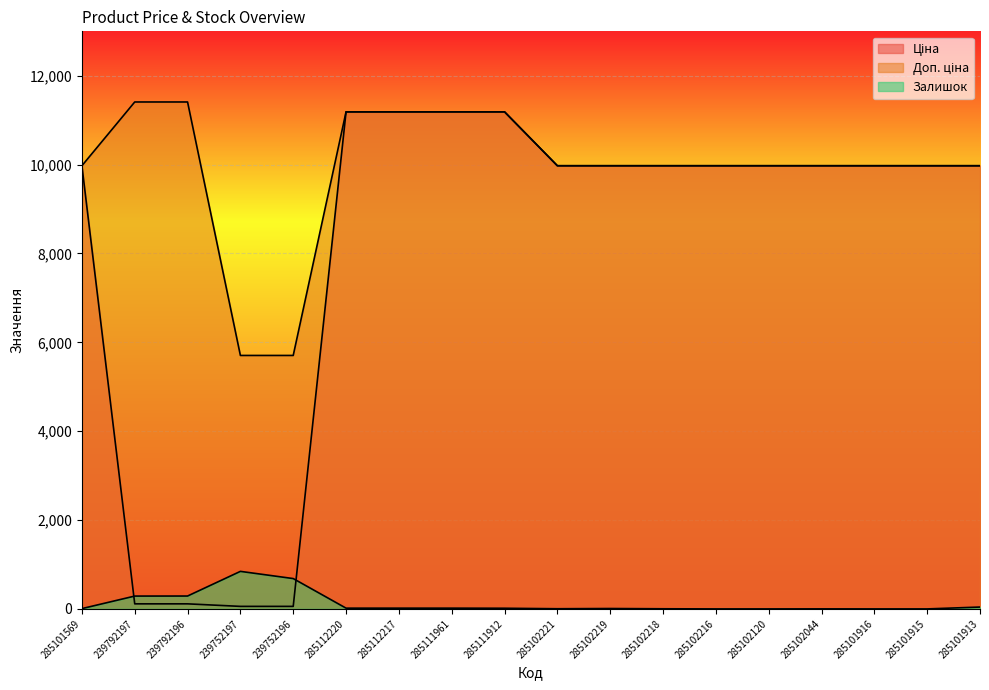

What position from the left is 239752196?

5